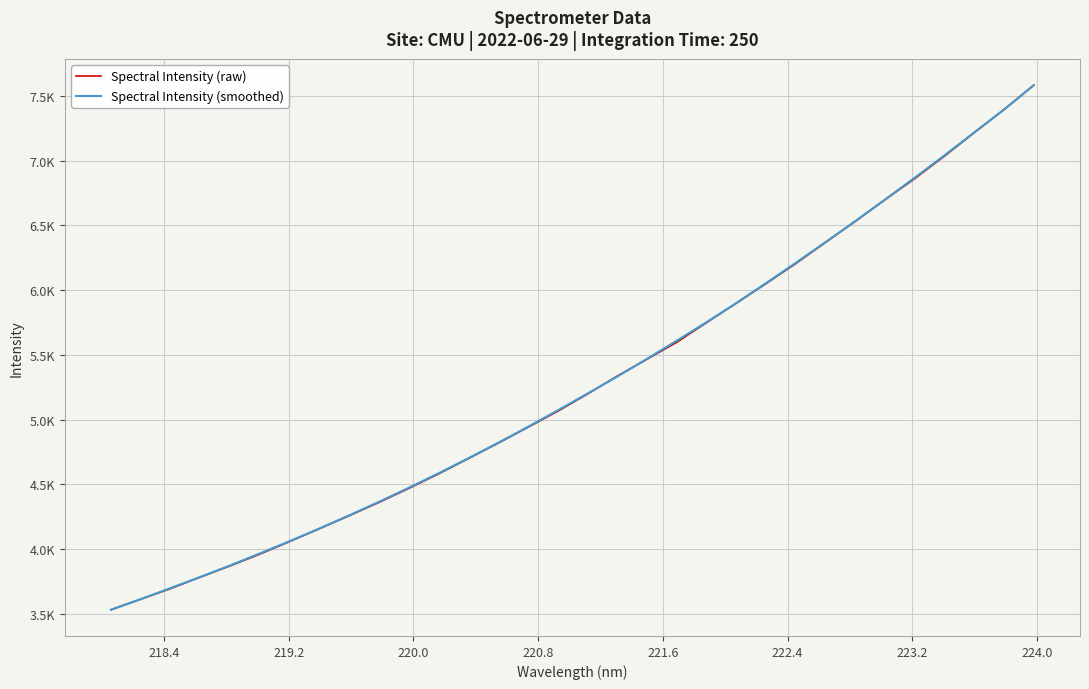

What are all the series names shown in the legend?

Spectral Intensity (raw), Spectral Intensity (smoothed)